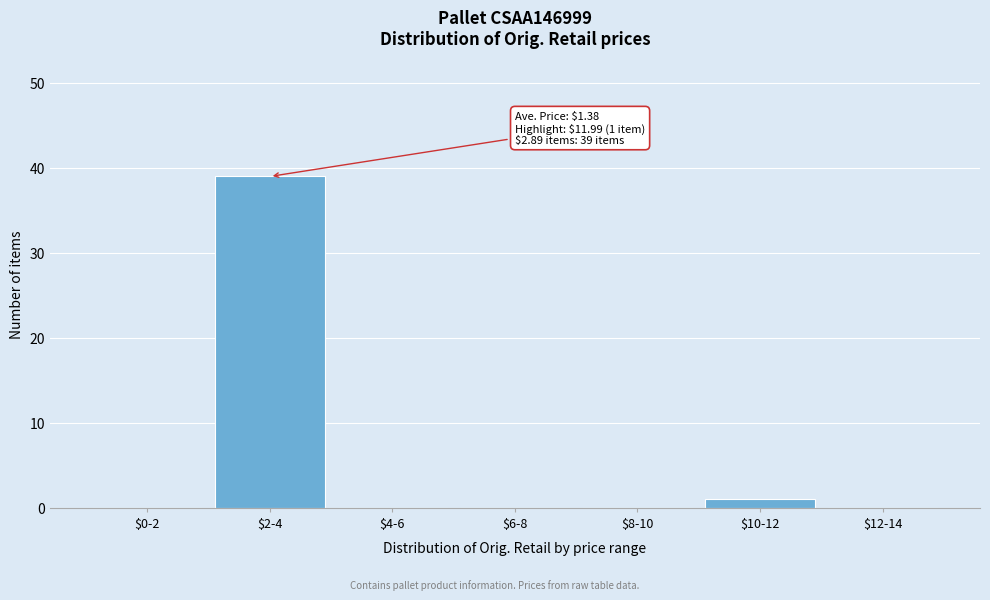

What is the sum of all values?

40